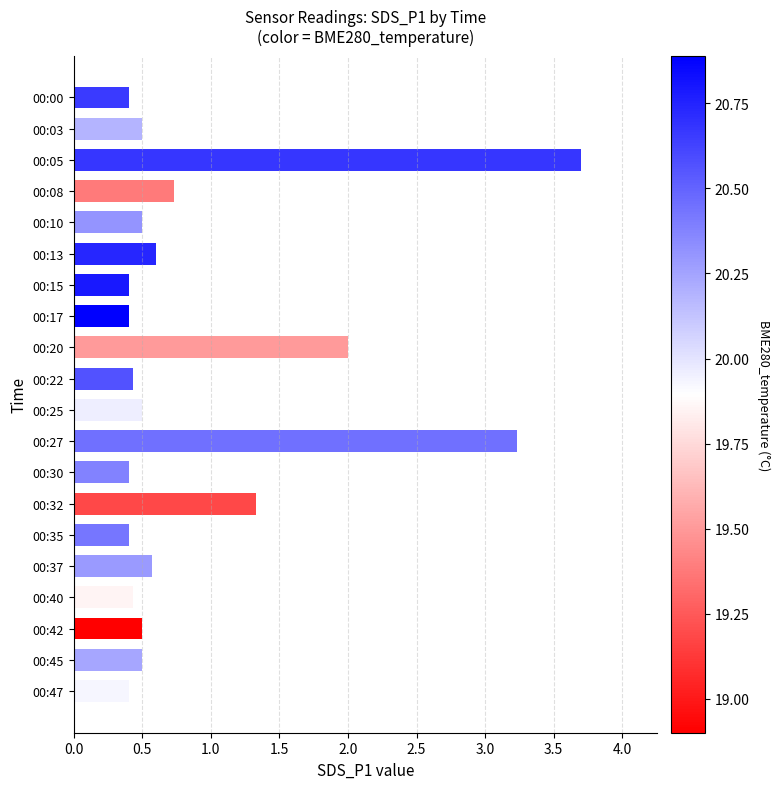

What is the smallest value displayed?

0.4